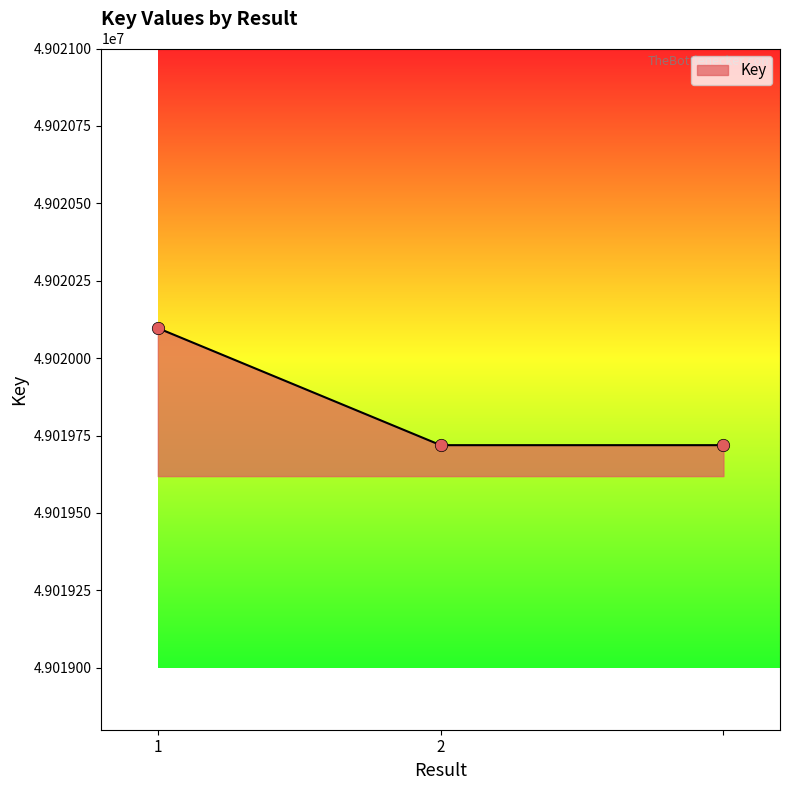

What is the maximum value shown in the chart?

49020097